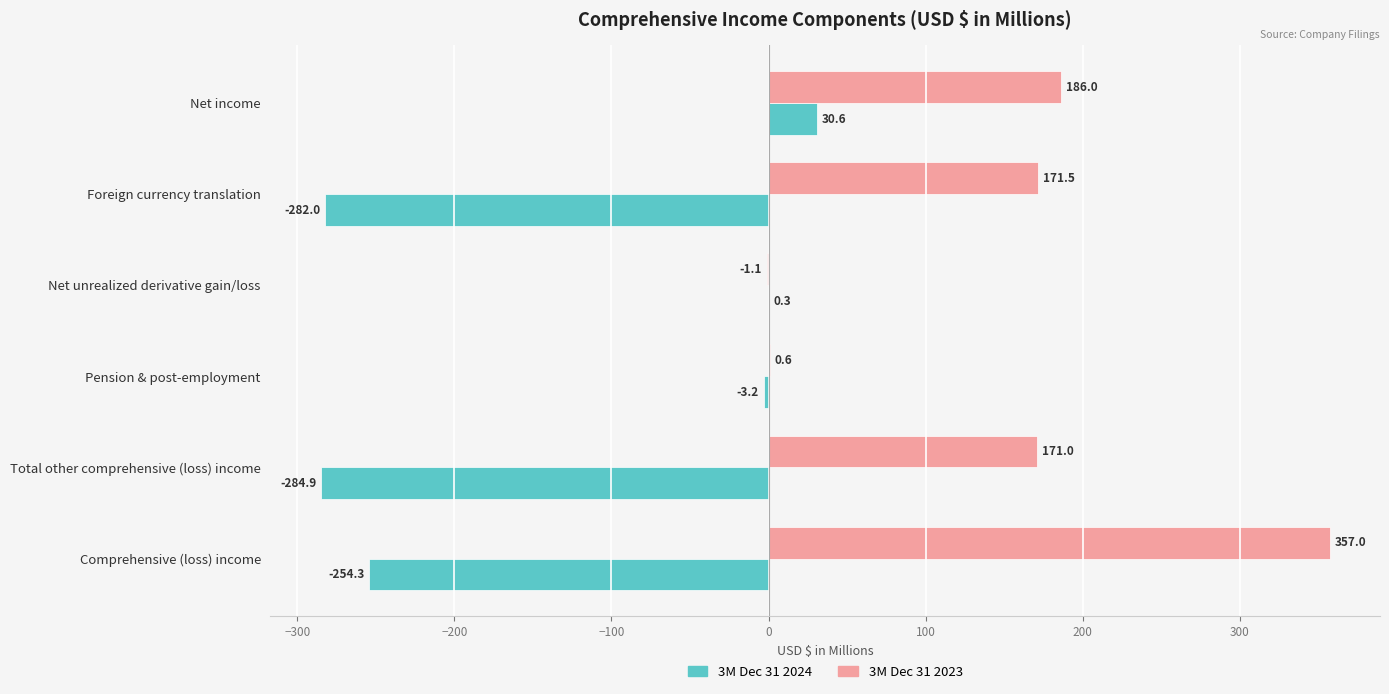

The 3M Dec 31 2023 series shows 171.5 at Foreign currency translation. True or false?

True